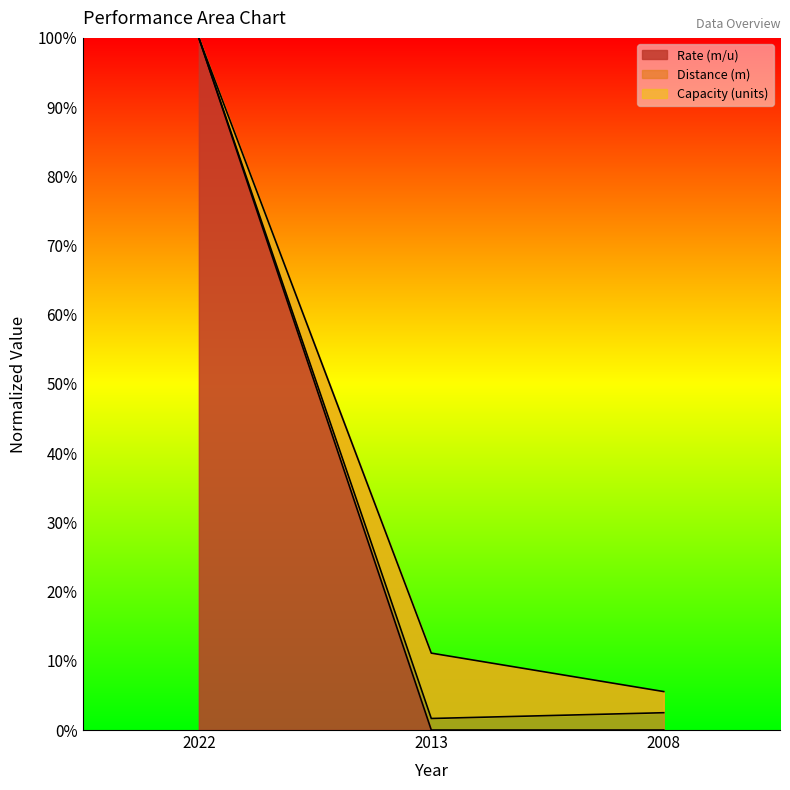

What are all the series names shown in the legend?

Capacity (units), Distance (m), Rate (m/u)